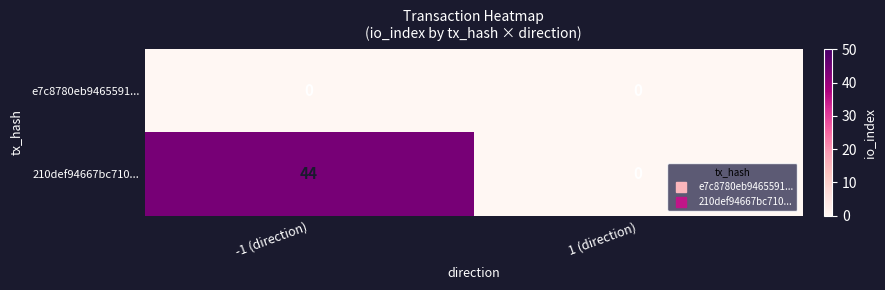

Which series has the largest total across all categories?

210def94667bc710...